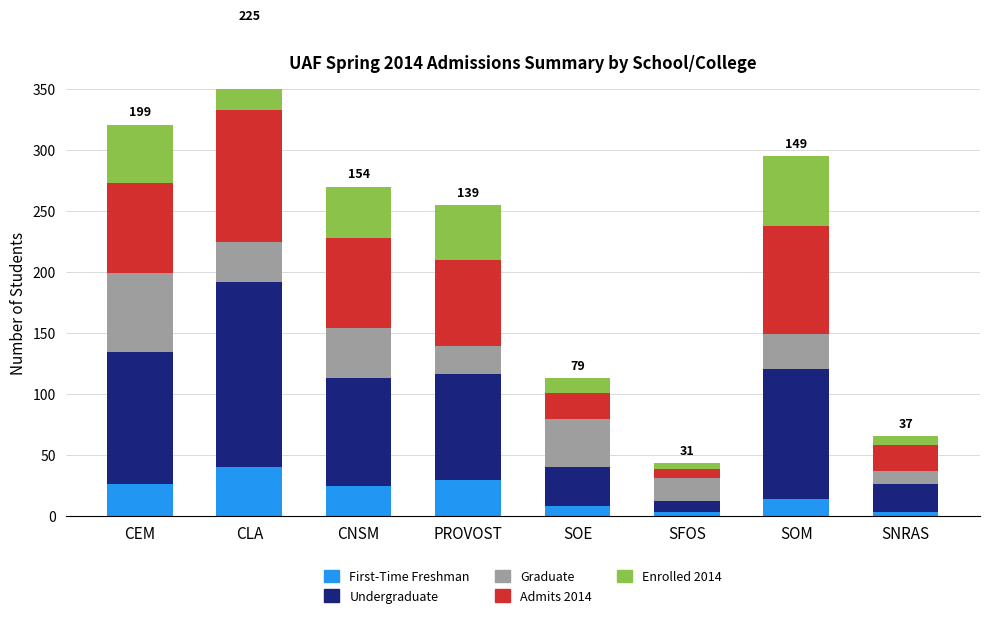

True or false: Admits 2014 has a value of 3 at SFOS.

False